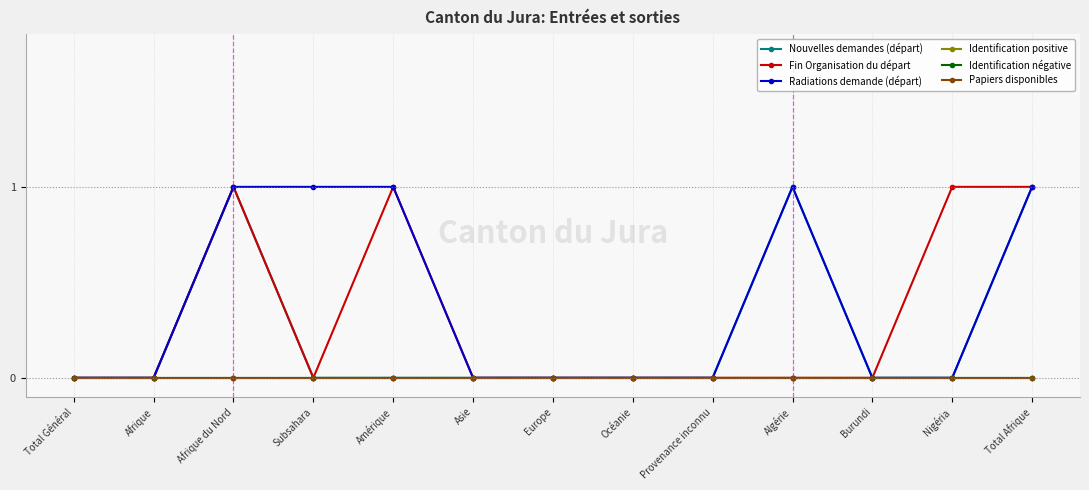

Reading left to right, extract all data points from this chart.

Nouvelles demandes (départ): 0	0	1	0	0	0	0	0	0	1	0	0	1
Fin Organisation du départ: 0	0	1	0	1	0	0	0	0	0	0	1	1
Radiations demande (départ): 0	0	1	1	1	0	0	0	0	1	0	0	1
Identification positive: 0	0	0	0	0	0	0	0	0	0	0	0	0
Identification négative: 0	0	0	0	0	0	0	0	0	0	0	0	0
Papiers disponibles: 0	0	0	0	0	0	0	0	0	0	0	0	0